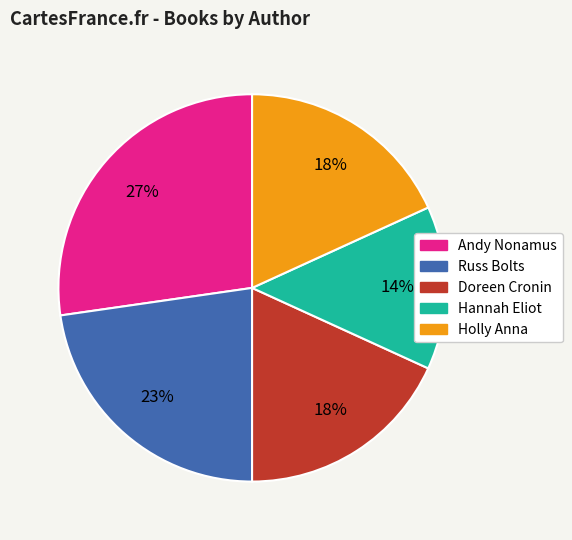

To the nearest percent, what portion does Russ Bolts represent?

23%